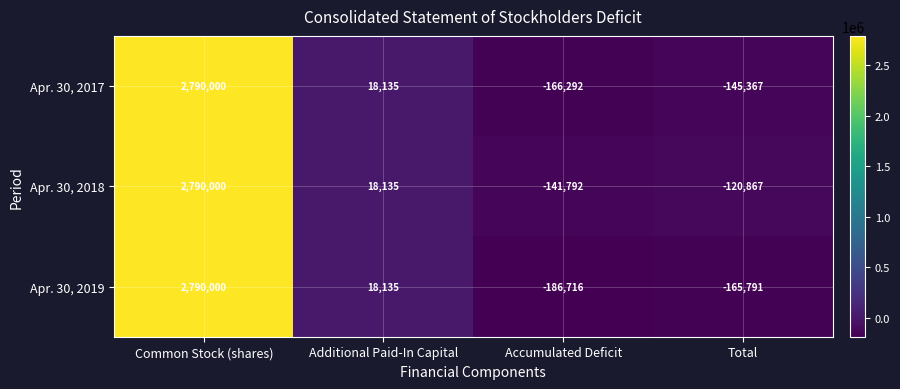

Which series has the largest total across all categories?

Apr. 30, 2018